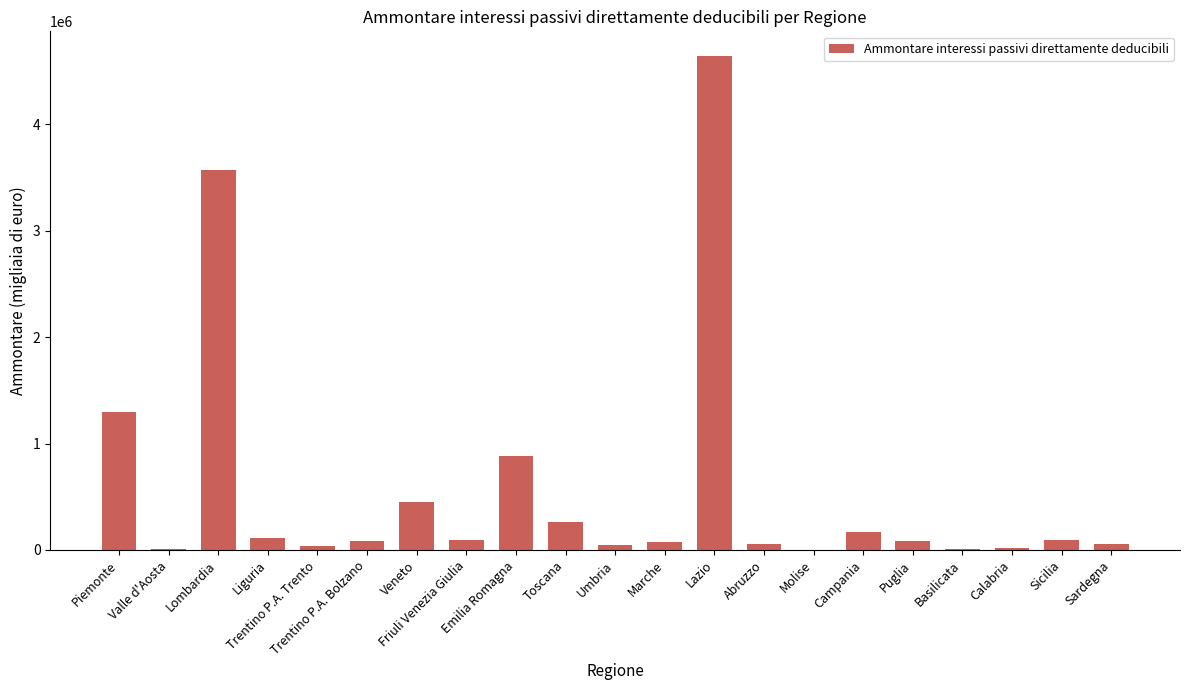

What is the maximum value shown in the chart?

4643338